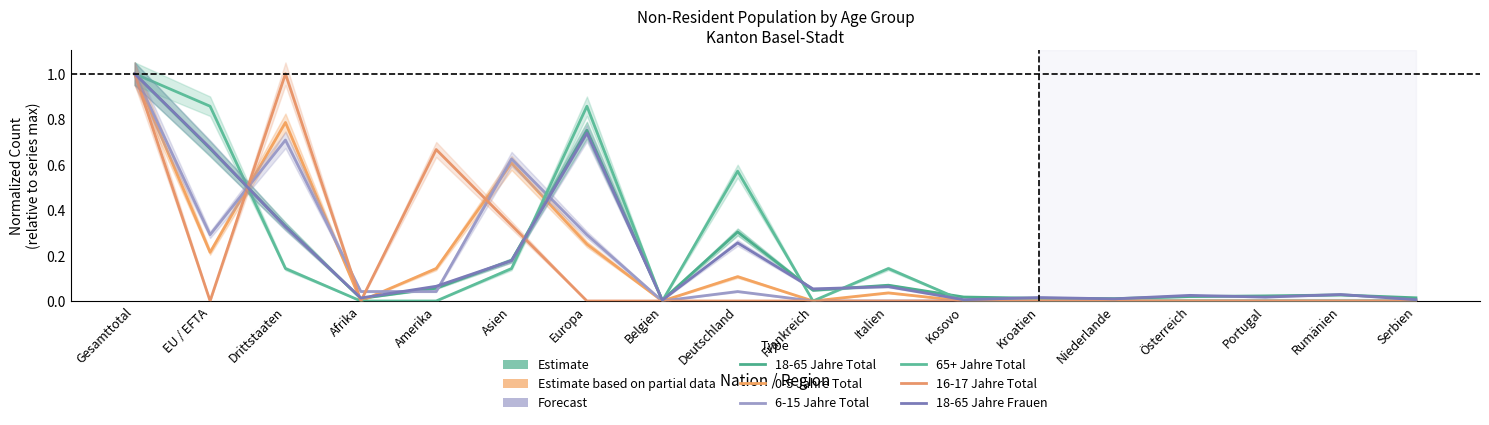

Does the chart display data point markers on the line(s)?

No